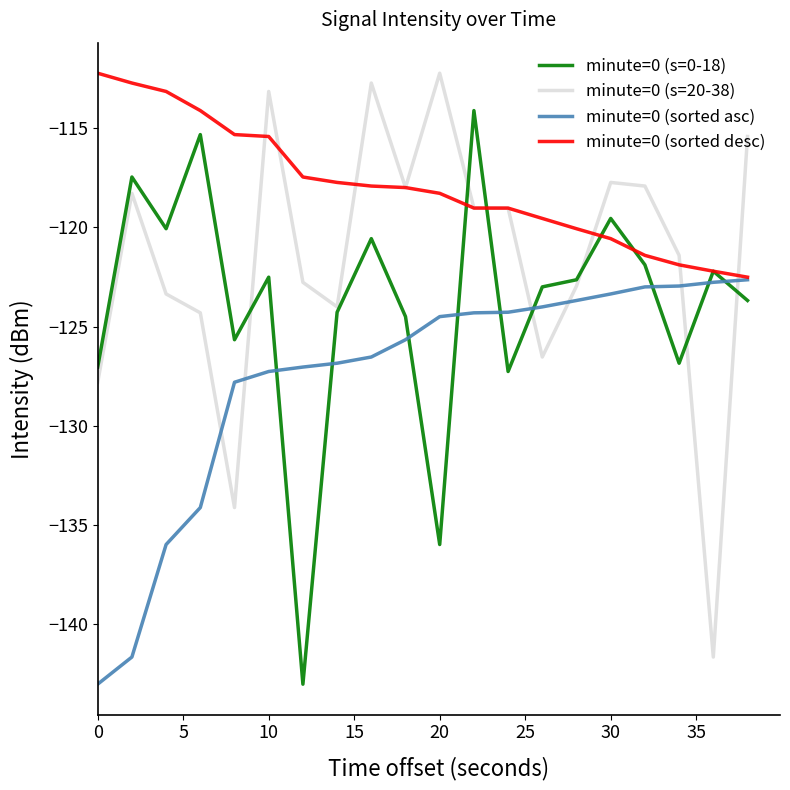

Which series ends up on top after the final intersection of minute=0 (sorted desc) and minute=0 (s=20-38)?

minute=0 (s=20-38)